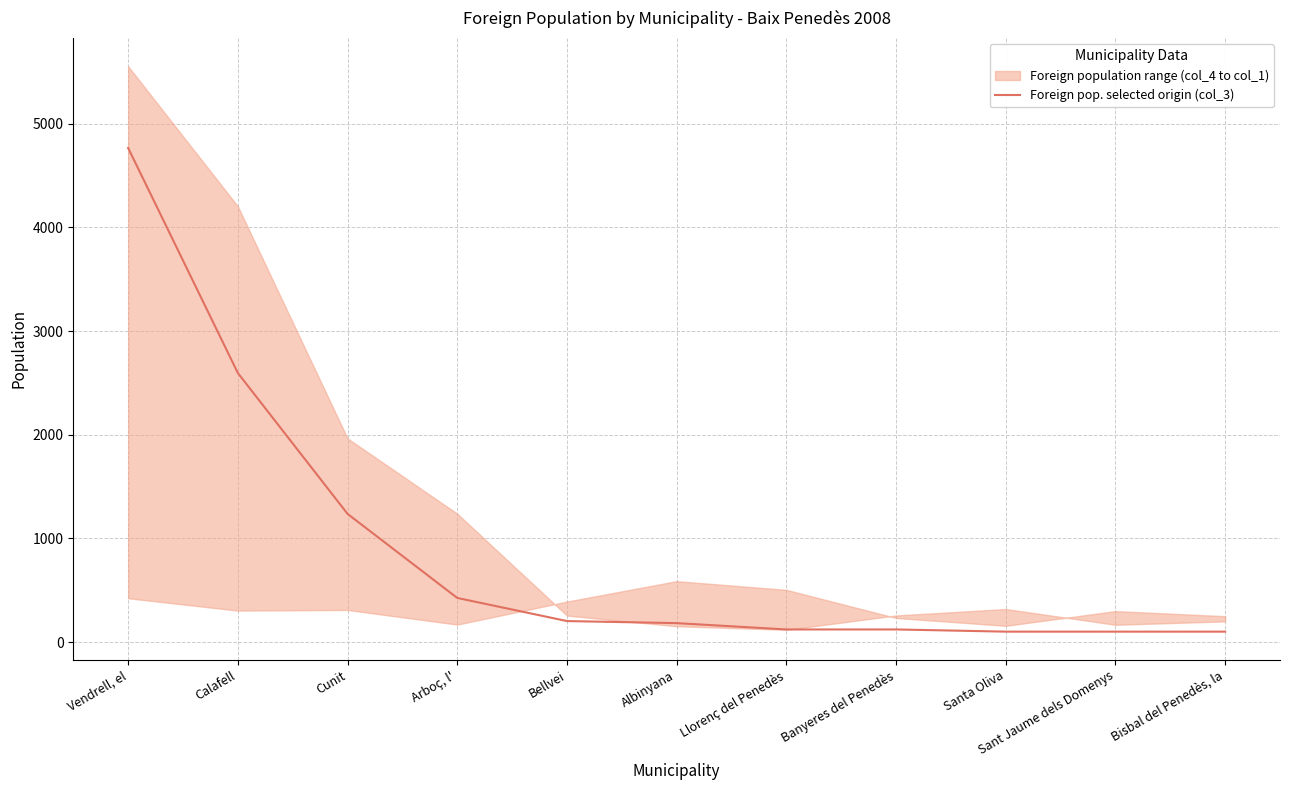

True or false: there are more than 0 points higher than both neighbors.

False